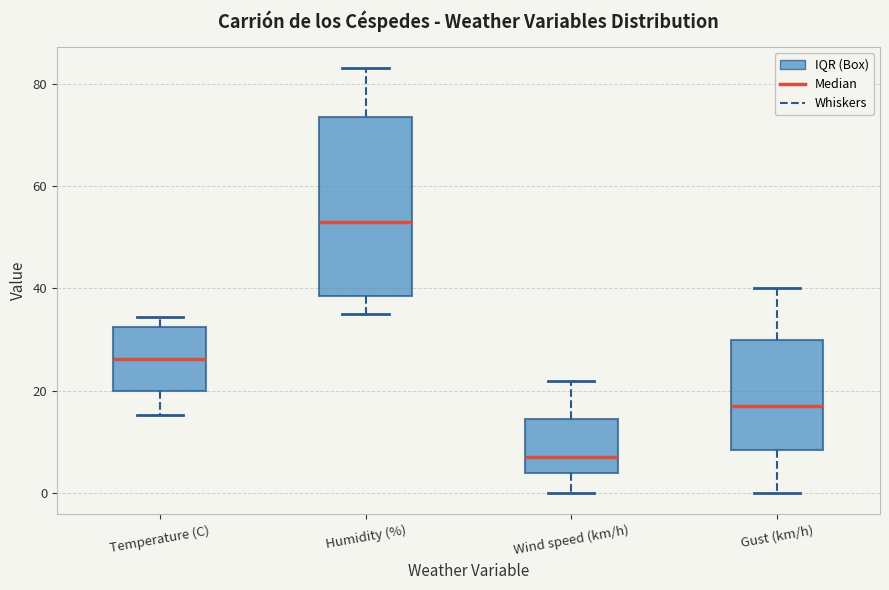

Which box has the highest median line?

Humidity (%)